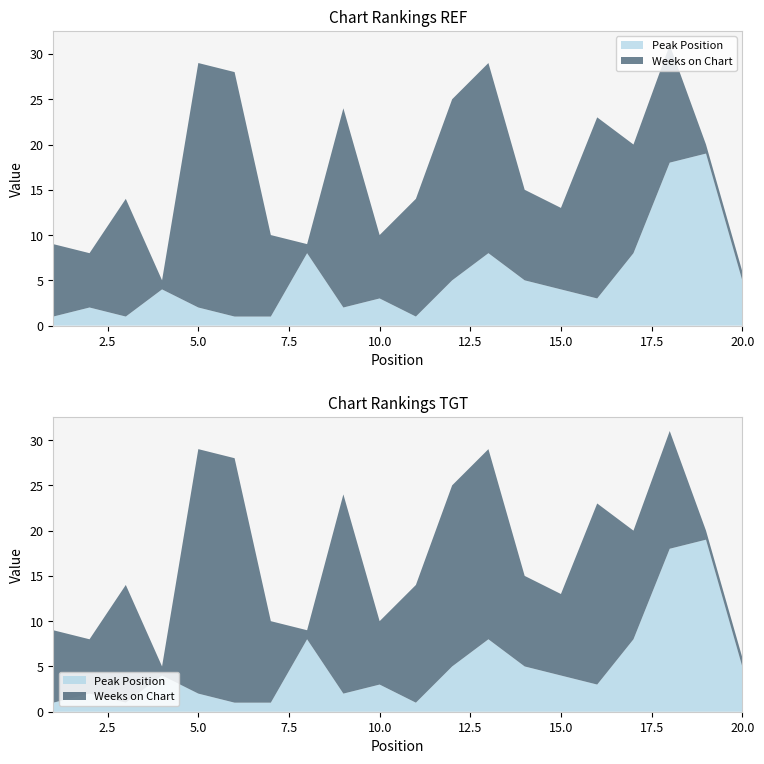

Reading left to right, what are all the values shown in this chart?

Peak Position: 1	2	1	4	2	1	1	8	2	3	1	5	8	5	4	3	8	18	19	5
Weeks on Chart: 8	6	13	1	27	27	9	1	22	7	13	20	21	10	9	20	12	13	1	1